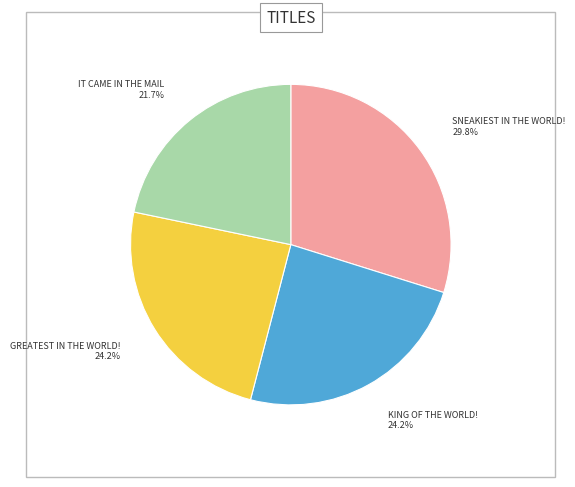

Is there any slice that represents more than half of the pie?

No